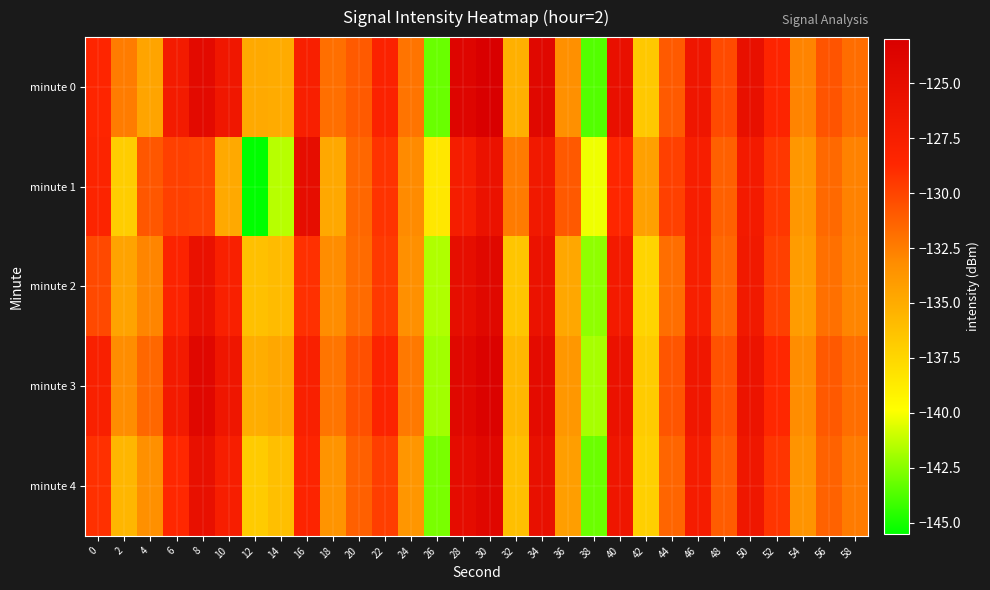

Which series changed the most between 12 and 44?

minute 1